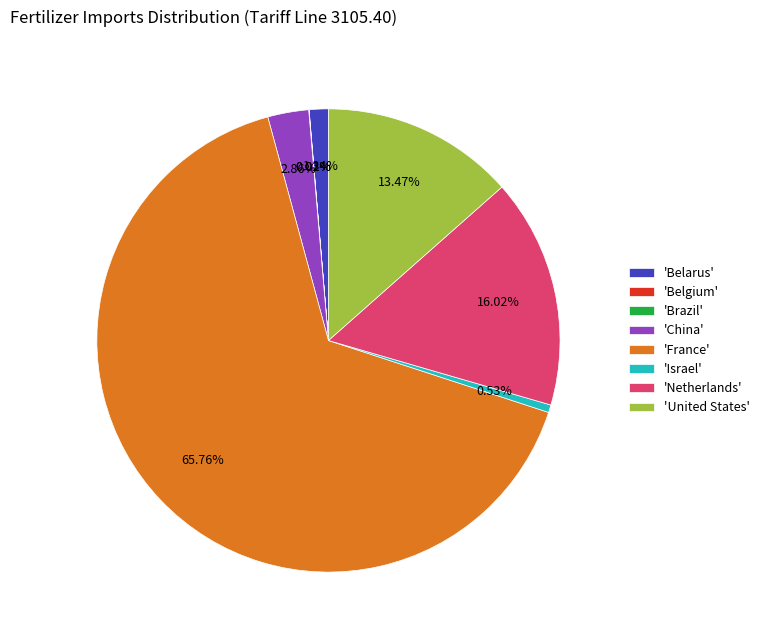

Which category has the biggest portion of the pie?

'France'